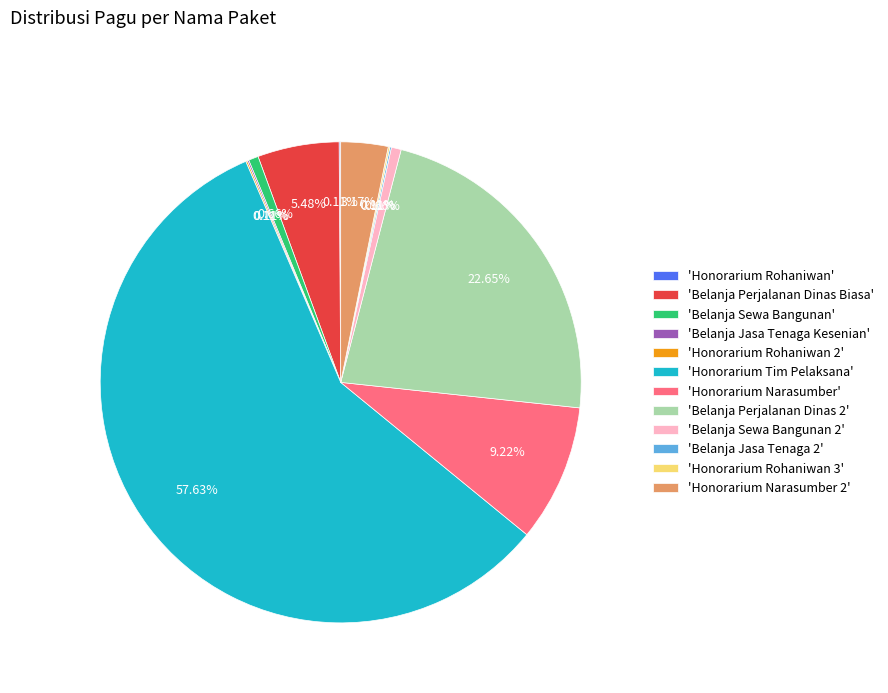

What is the majority slice?

'Honorarium Tim Pelaksana'